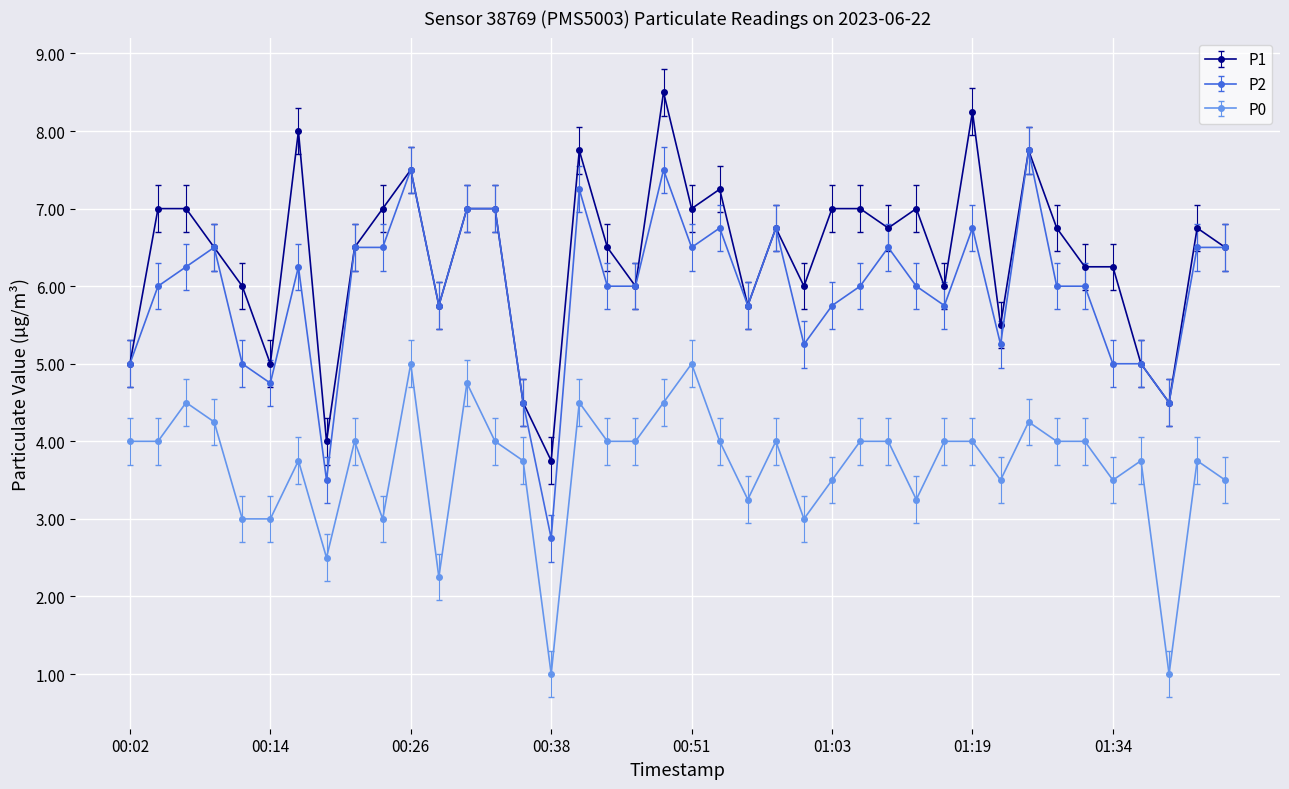

True or false: P0 and P1 intersect in this chart.

False